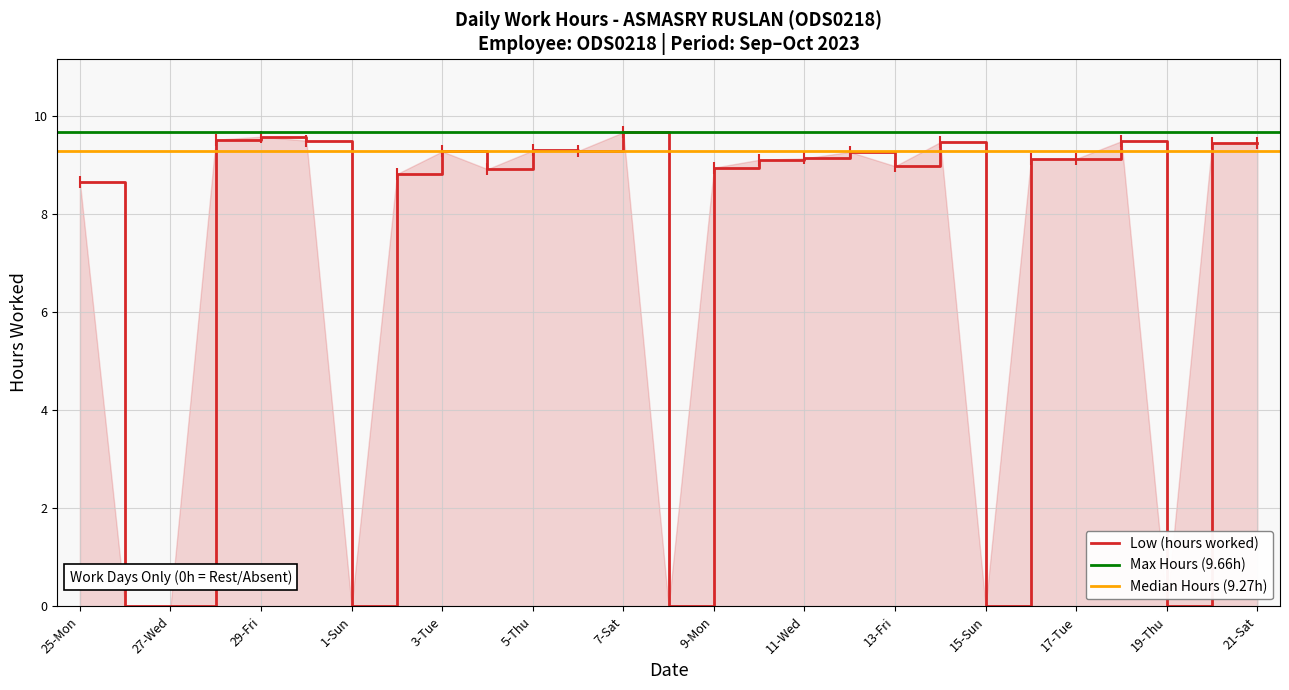

Rank the categories by value from highest to lowest.

7-Sat, 29-Fri, 28-Thu, 30-Sat, 18-Wed, 14-Sat, 20-Fri, 21-Sat, 5-Thu, 6-Fri, 3-Tue, 12-Thu, 11-Wed, 17-Tue, 16-Mon, 10-Tue, 13-Fri, 9-Mon, 4-Wed, 2-Mon, 25-Mon, 26-Tue, 27-Wed, 1-Sun, 8-Sun, 15-Sun, 19-Thu